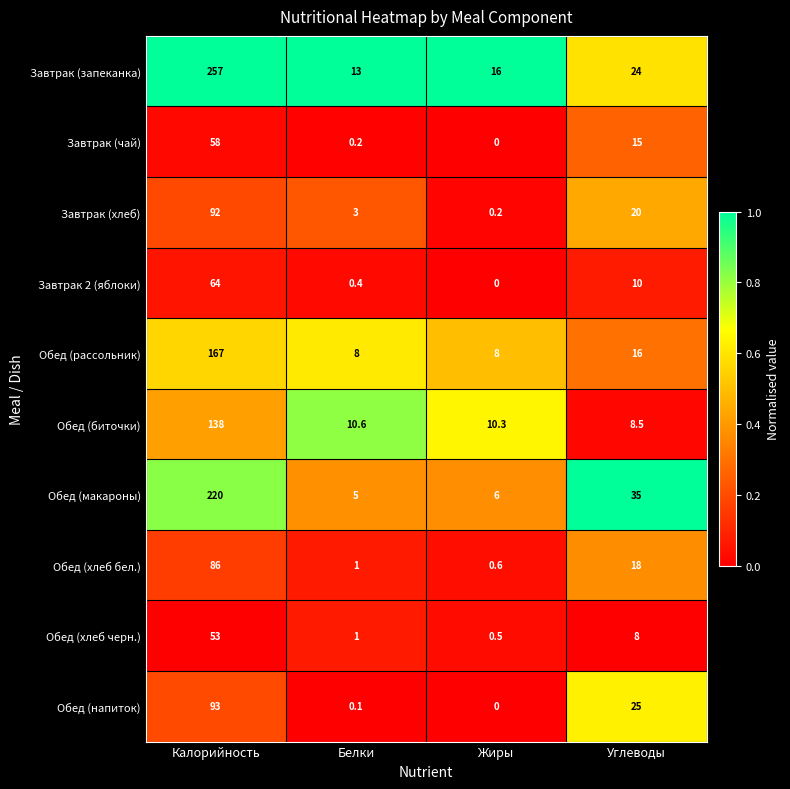

What is the difference between the maximum and second lowest values in the Обед (макароны) series?

214.0